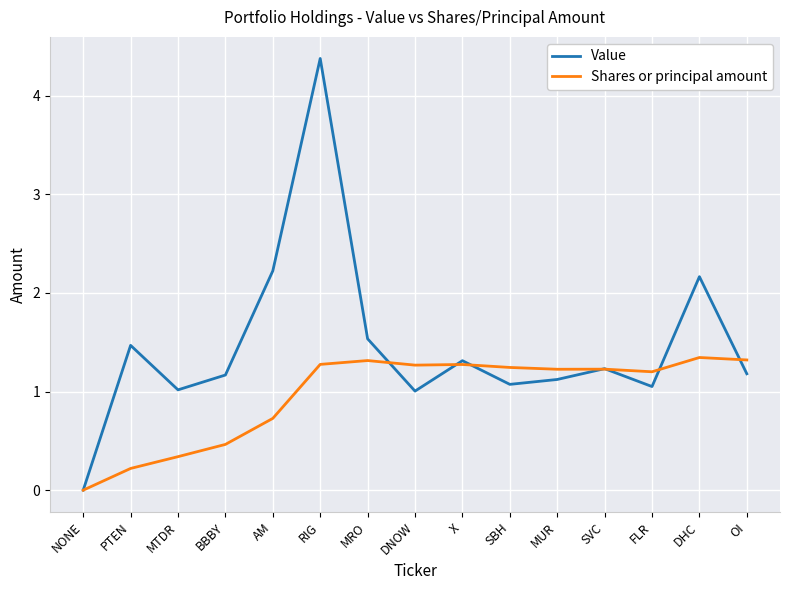

Rank the series at DHC from lowest to highest value.

Shares or principal amount, Value